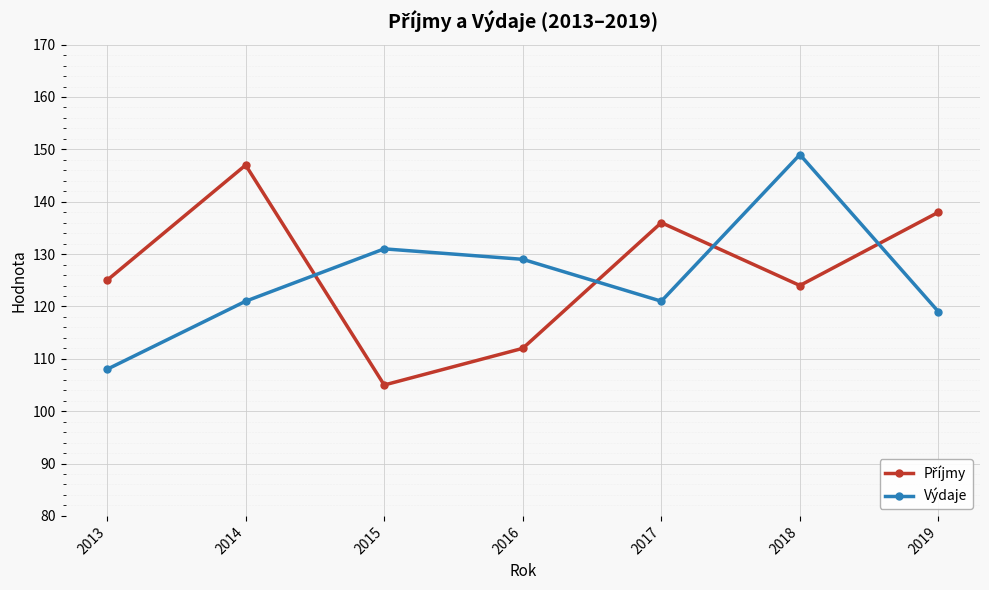

At which label is Výdaje closest to 128?

2016